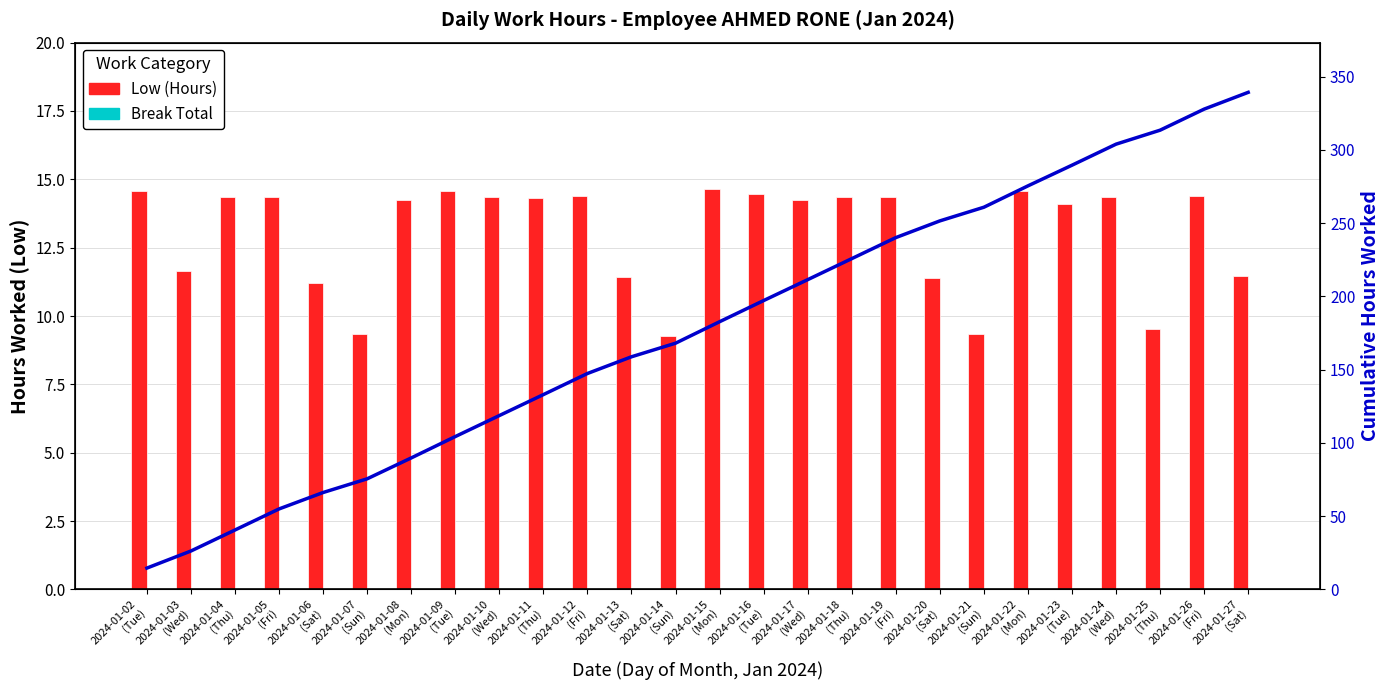

How many data points in Cumulative Hours are above 182?

13